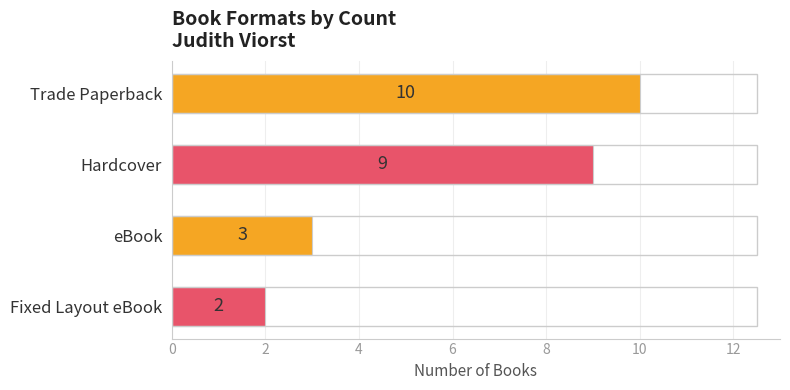

List the labels in order of value, largest first.

Trade Paperback, Hardcover, eBook, Fixed Layout eBook